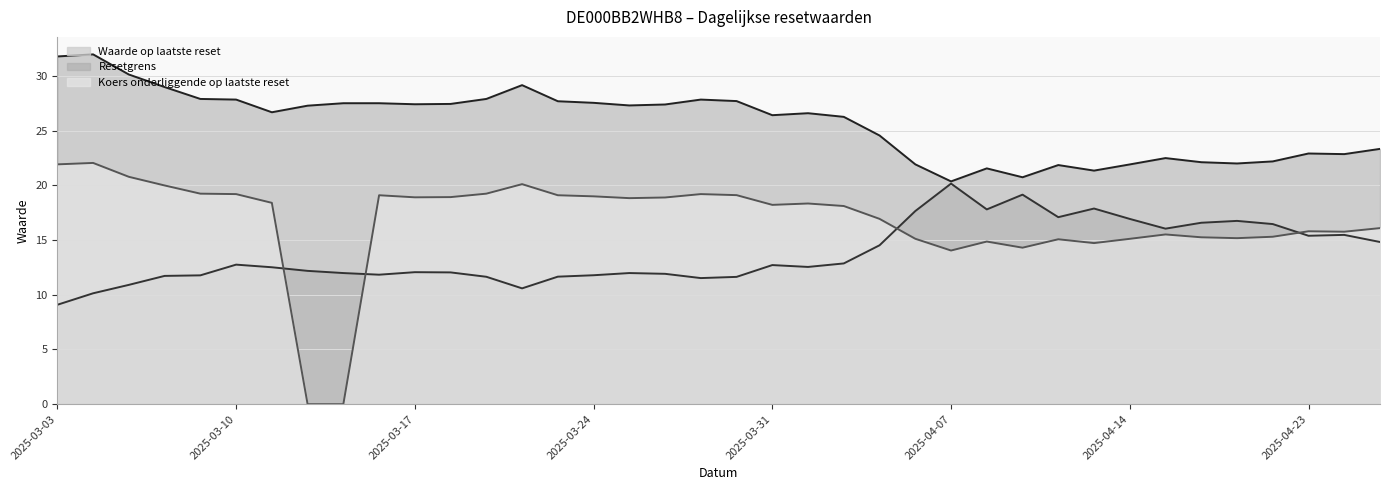

What are all the series names shown in the legend?

Waarde op laatste reset, Resetgrens, Koers onderliggende op laatste reset